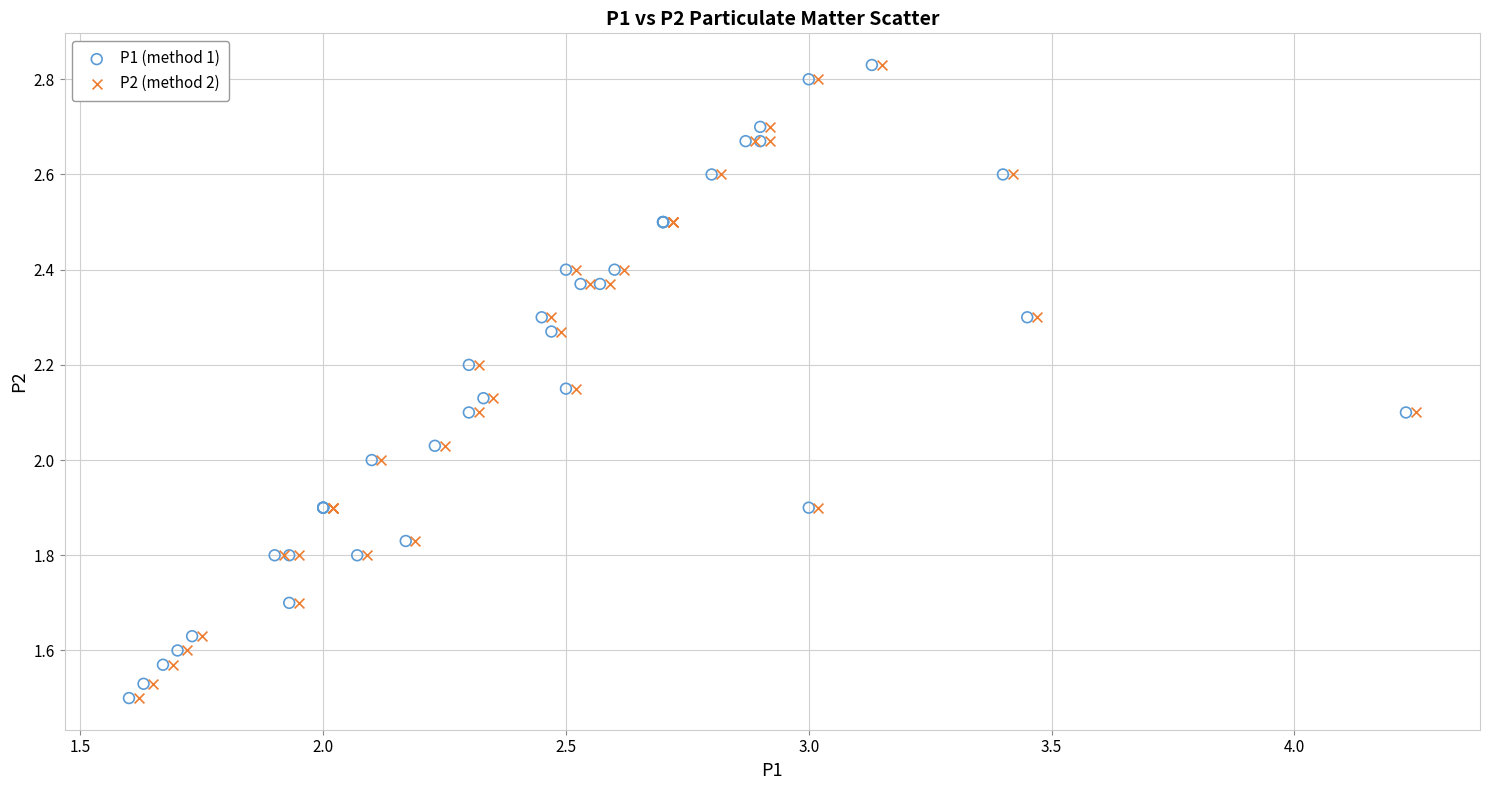

What are all the series names shown in the legend?

P1 (method 1), P2 (method 2)